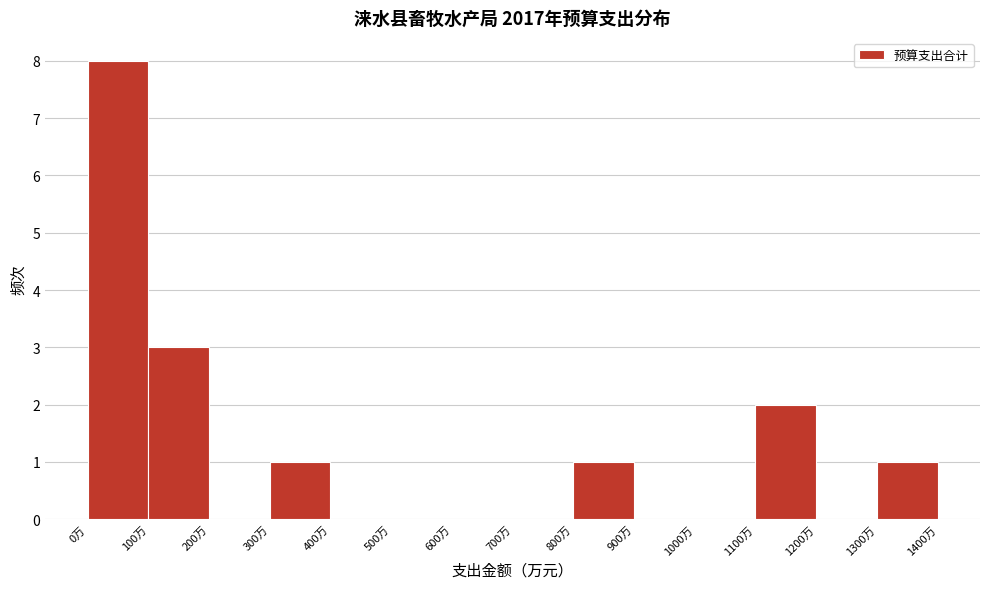

Over which range of the x-axis is the bar tallest?

0 to 100